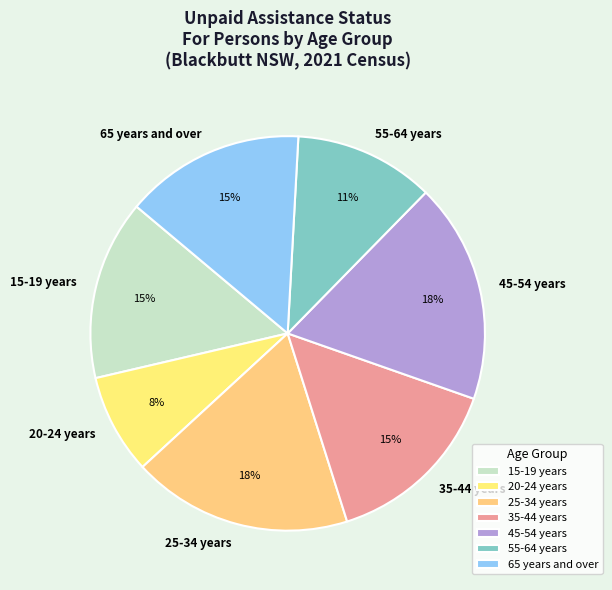

What is the smallest slice in the pie chart?

20-24 years